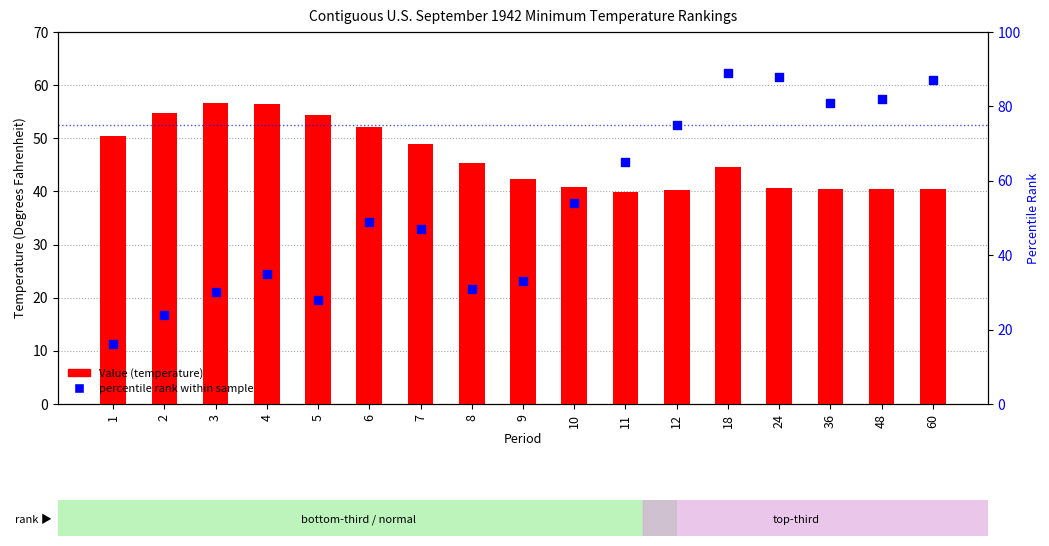

What is the total value across all series at 6?

101.1